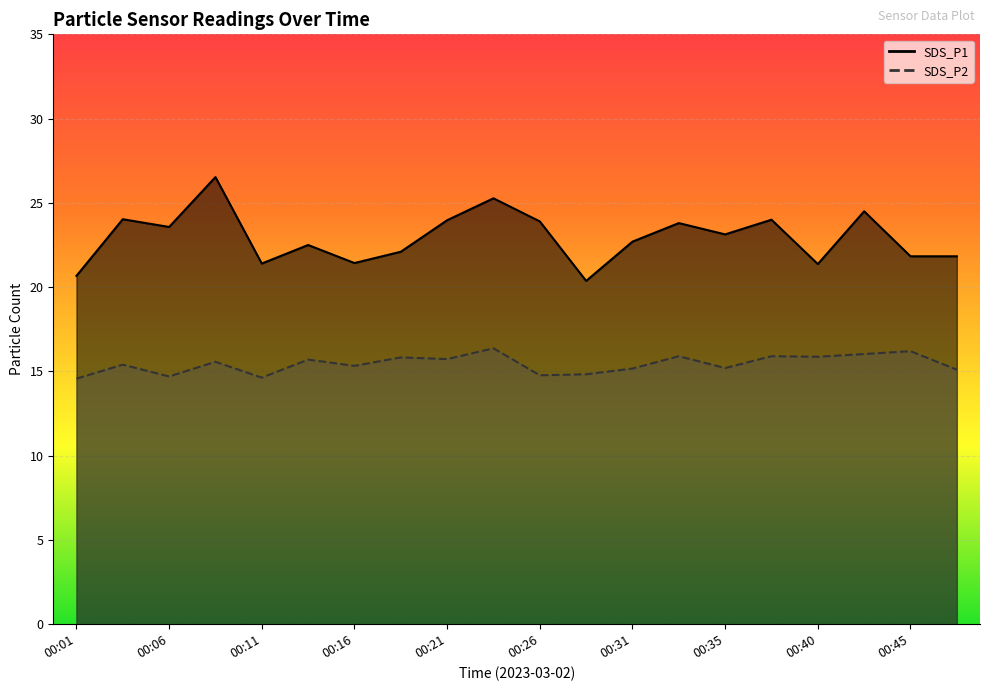

Is the value of SDS_P1 at 00:04 greater than the value of SDS_P2 at 00:13?

Yes